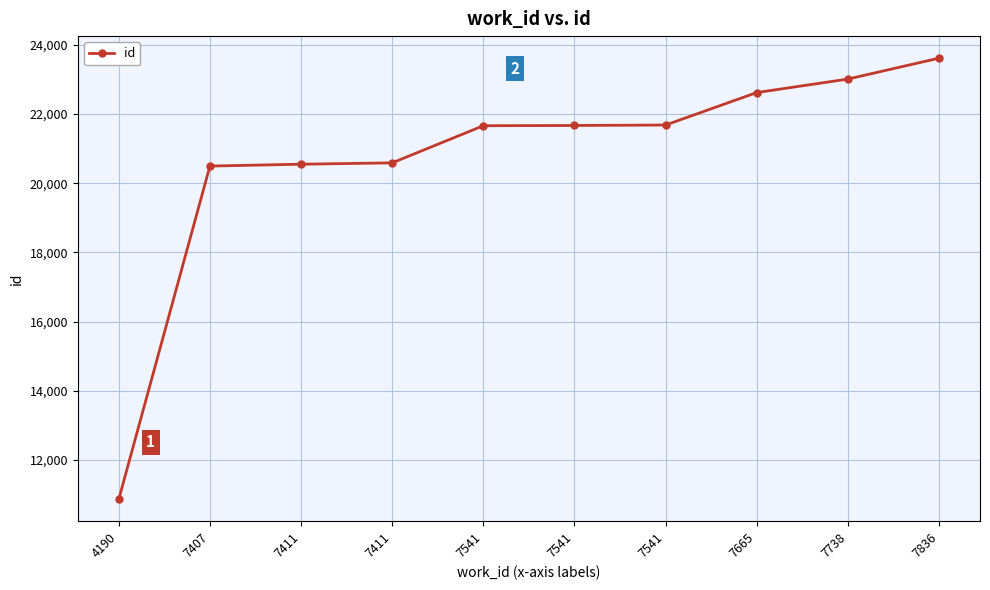

How many series are shown in this chart?

1